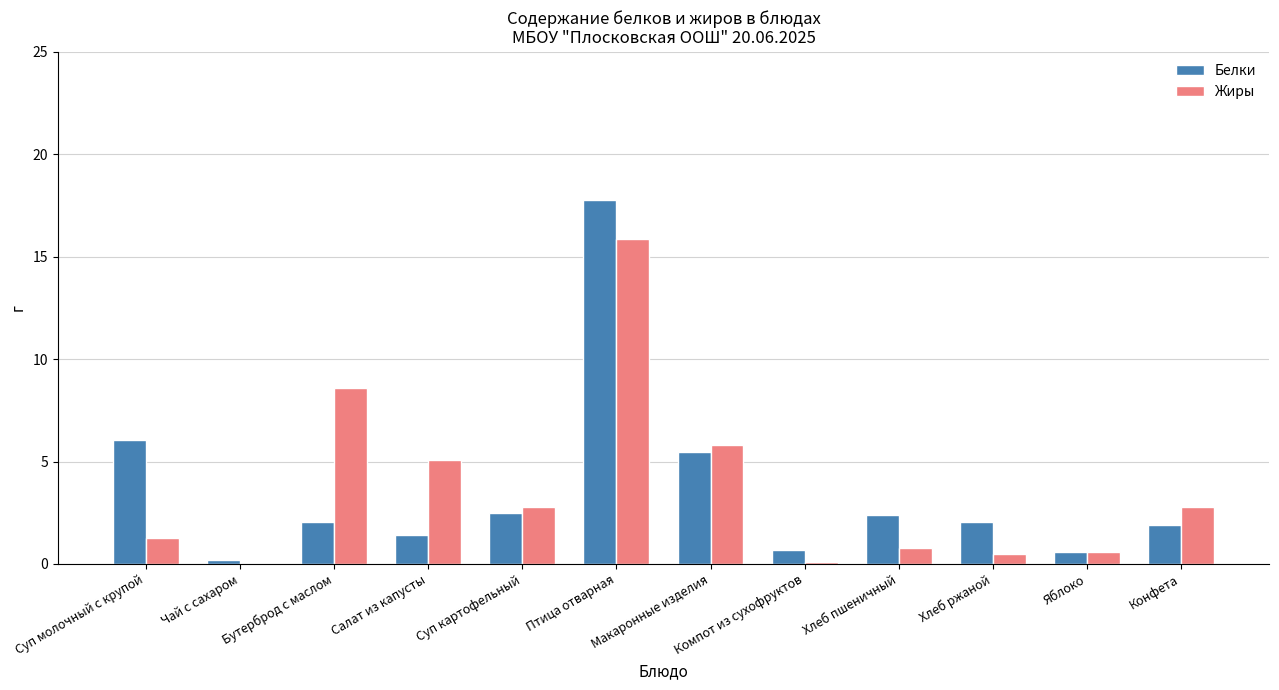

The value of Белки at Салат из капусты is 1.4. True or false?

True